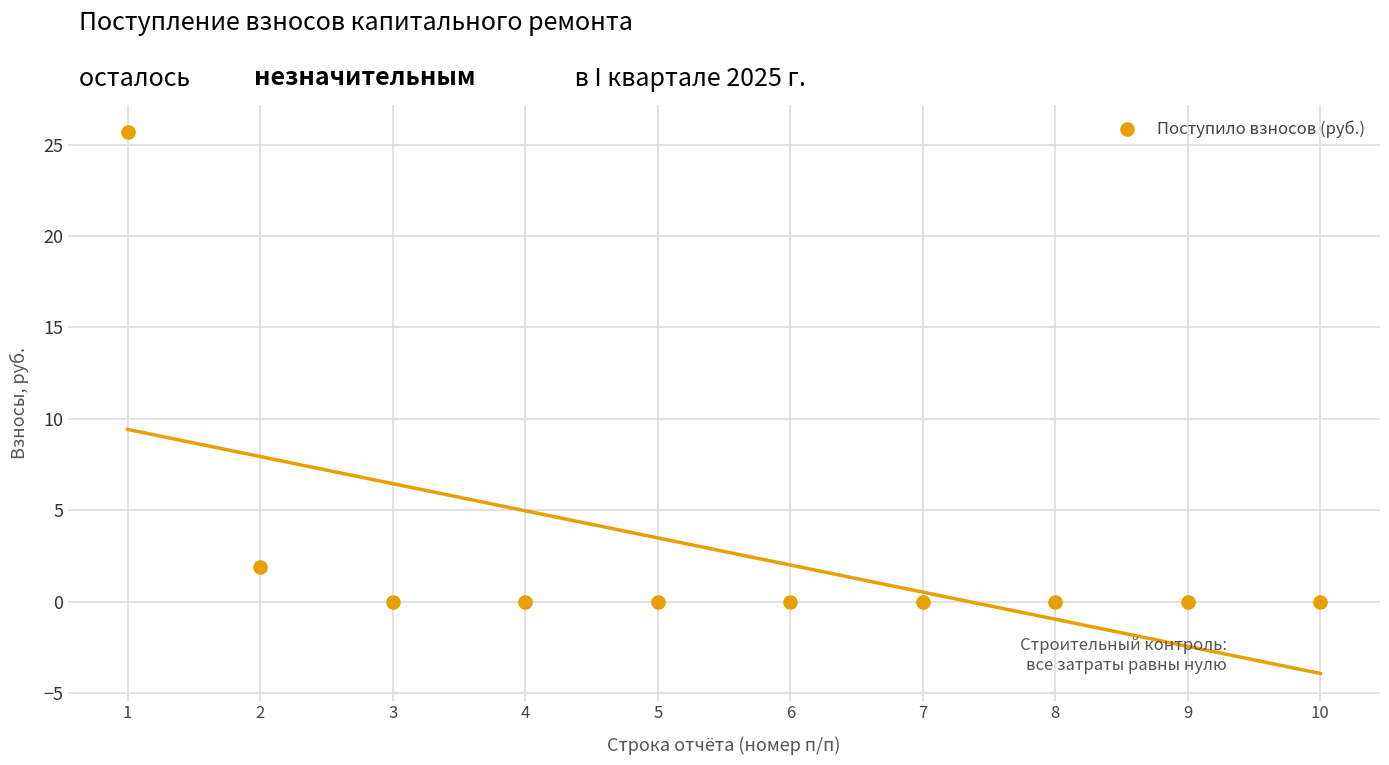

What is the range of X values (max minus min)?

9.0